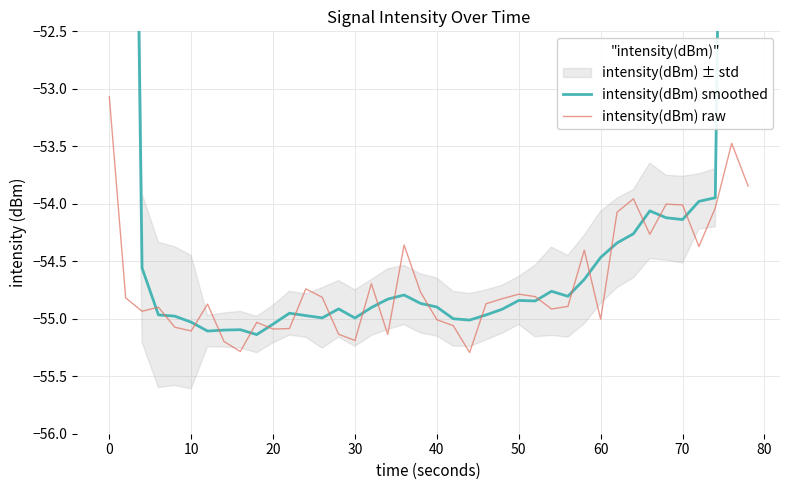

What is the minimum value shown in the chart?

-55.3